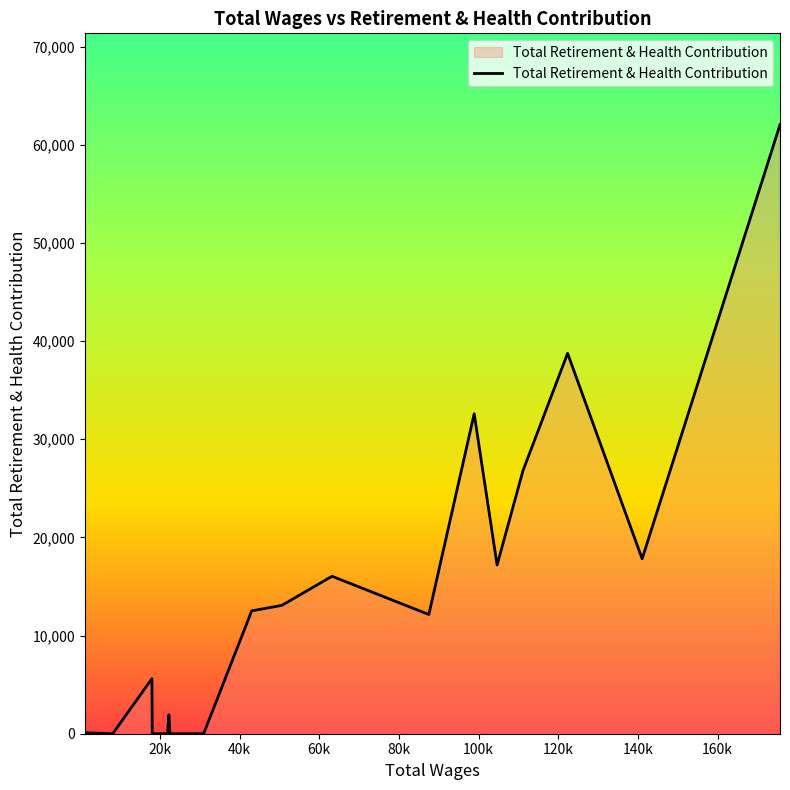

What is the difference between the maximum and minimum values?

62040